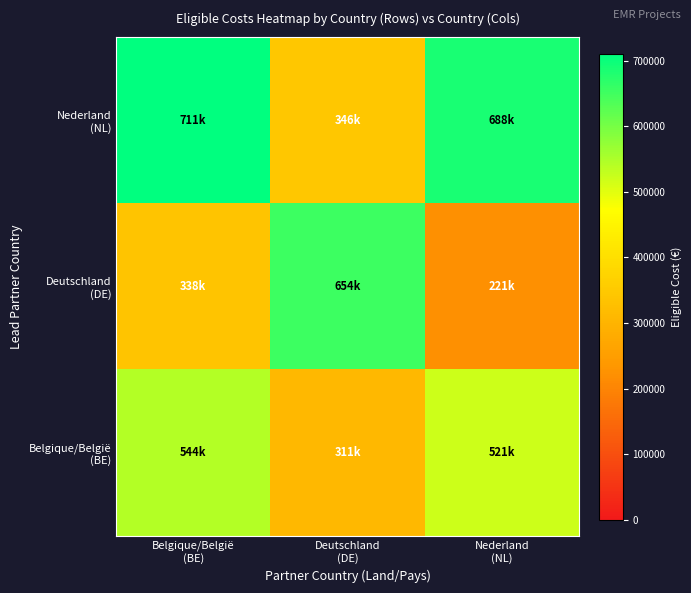

At how many categories does at least one series exceed 409110?

3